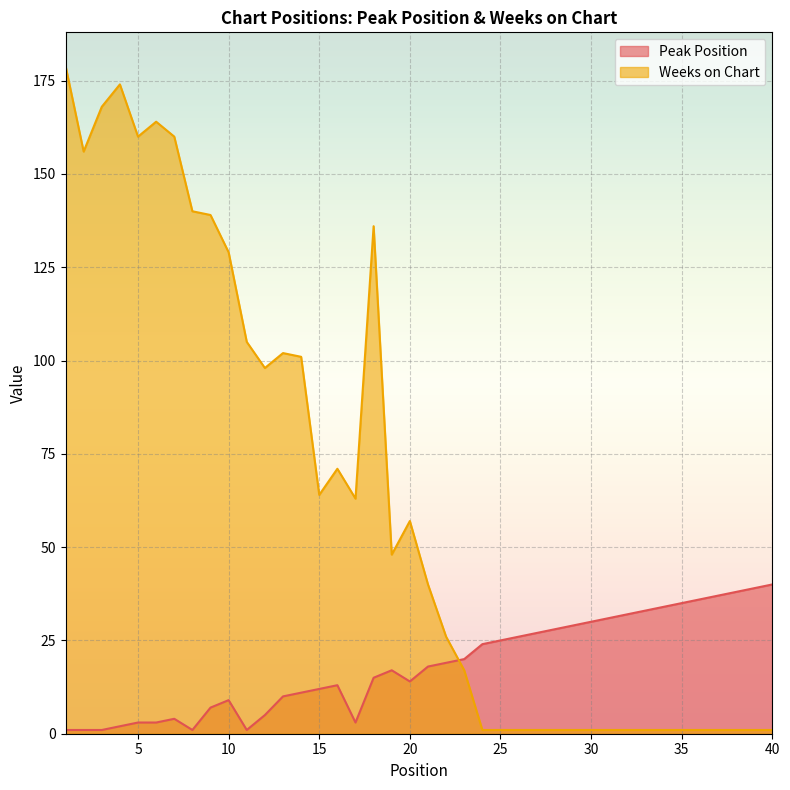

Which category has the lowest value across all series?

1